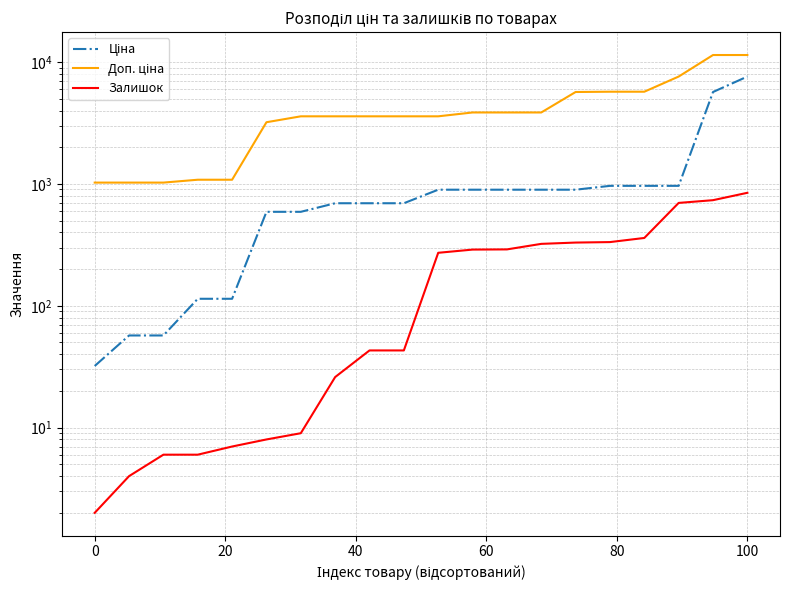

At how many categories does at least one series exceed 6302?

3